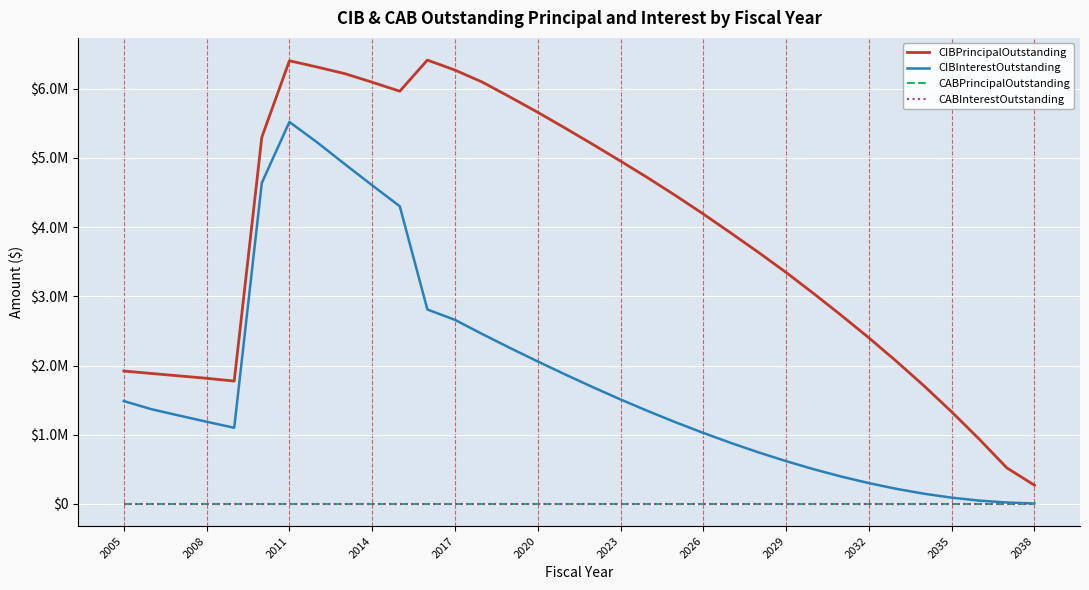

Does the chart have visible grid lines?

Yes